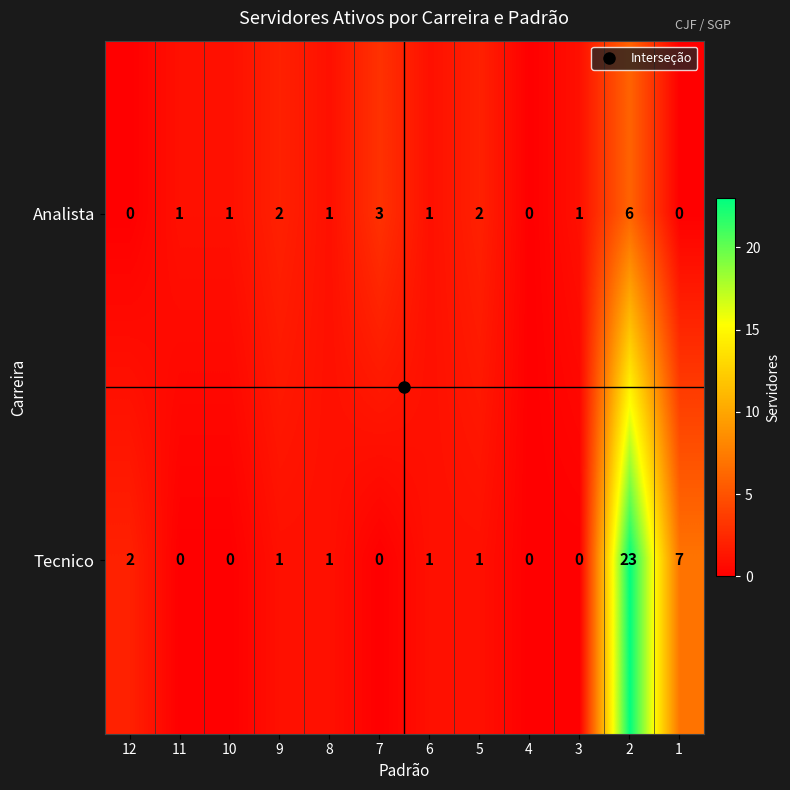

At which label is Analista closest to 3?

7